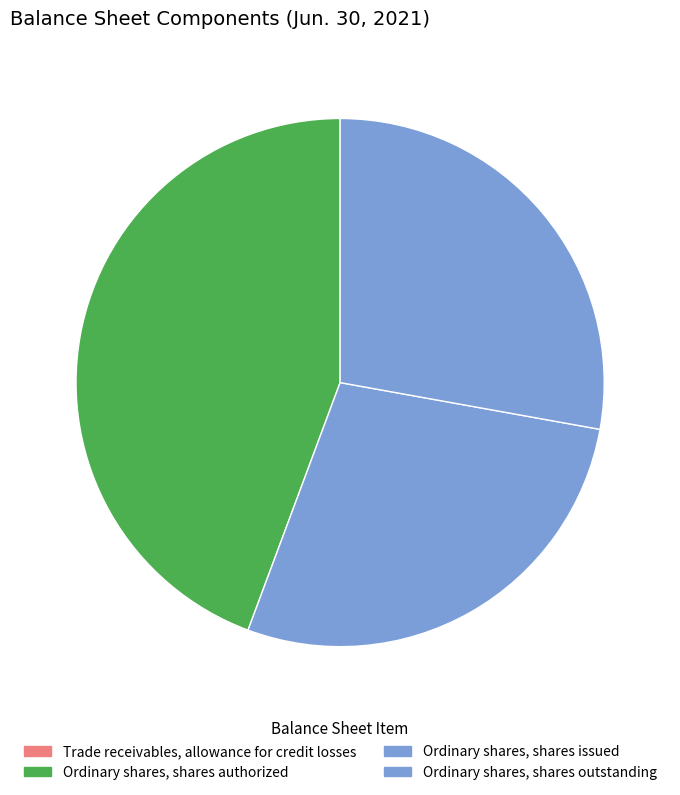

Count the number of slices in the pie.

4